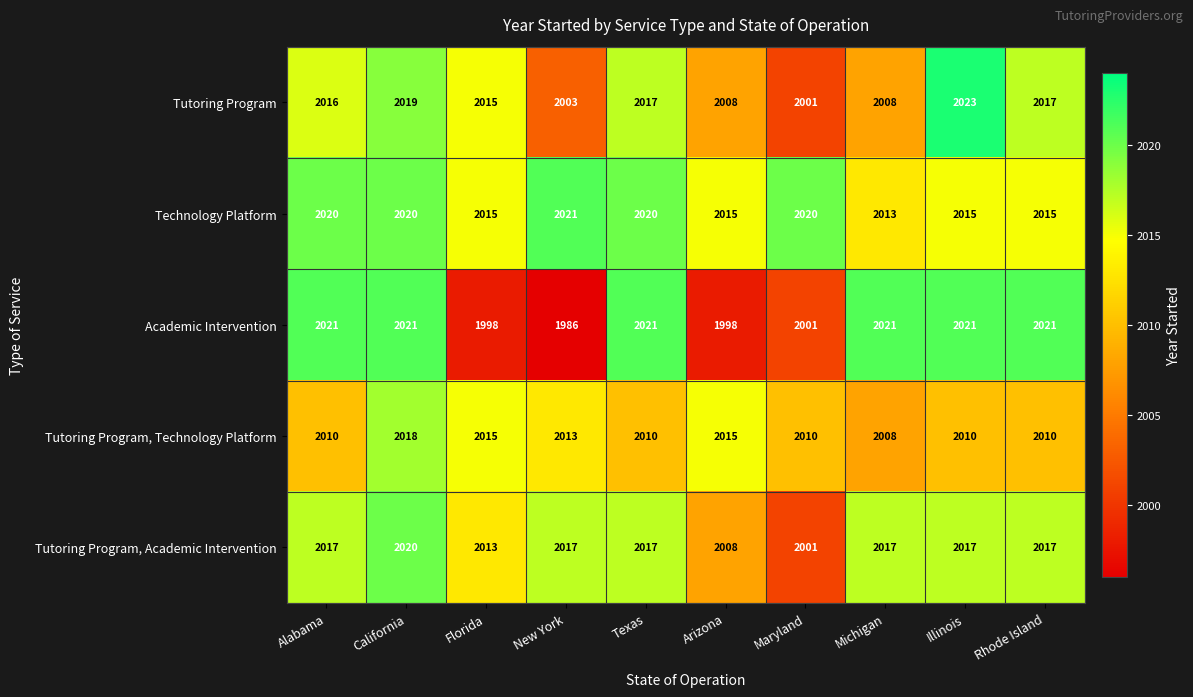

True or false: Tutoring Program, Technology Platform has a value of 2015 at Florida.

True